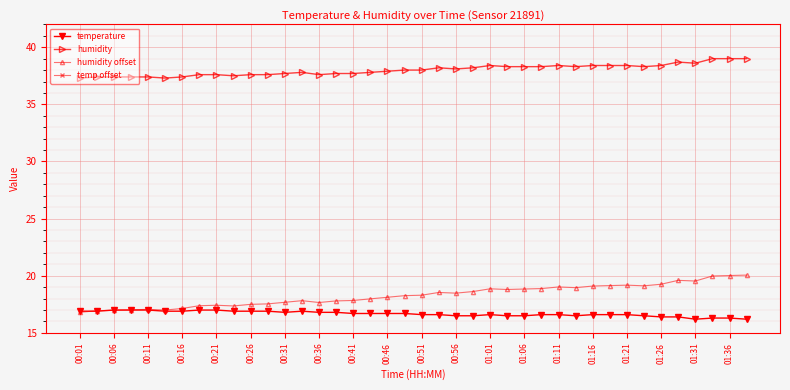

True or false: humidity has more than 0 interior local peaks.

True